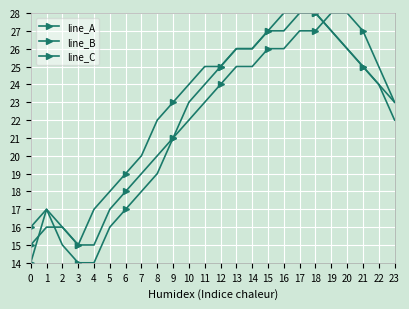

What is the approximate value of line_B at 5, to the nearest 10?

20